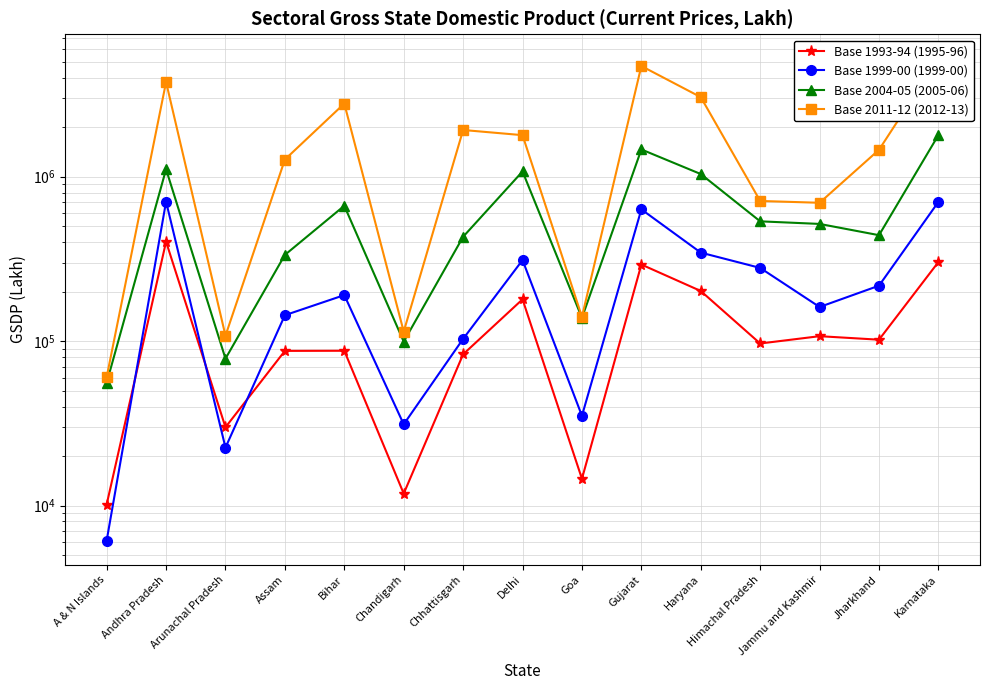

Is the value of Base 1999-00 (1999-00) at Jammu and Kashmir greater than the value of Base 2011-12 (2012-13) at Andhra Pradesh?

No